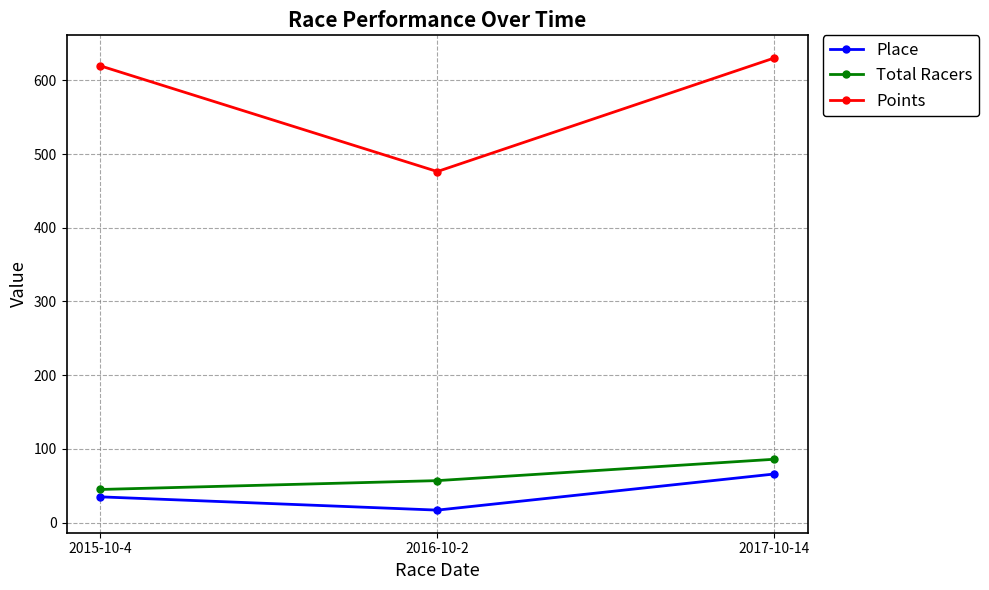

Which category has the highest value in the Points series?

2017-10-14